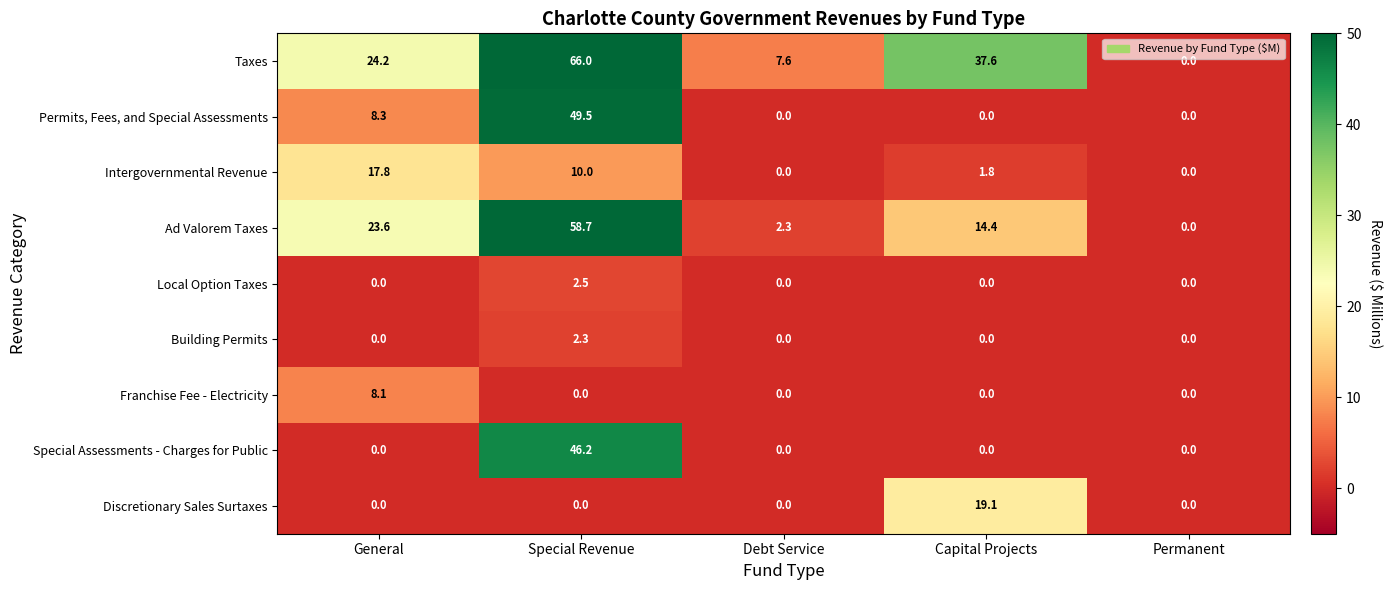

At which category does the chart reach its peak across all series?

Special Revenue